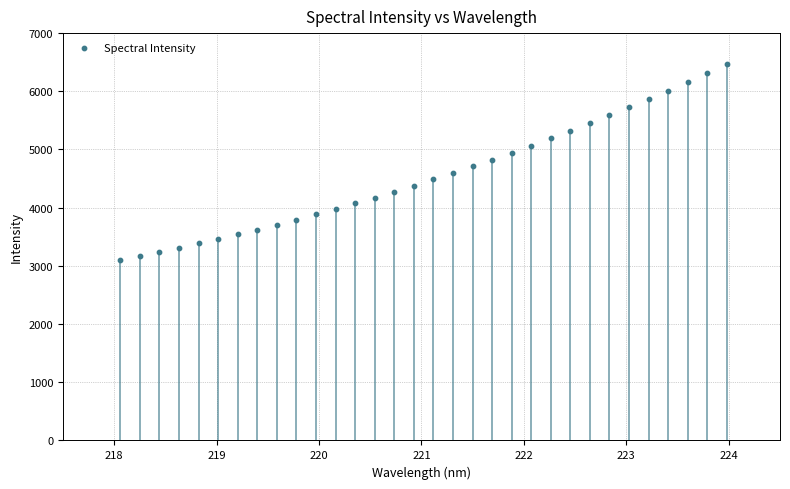

What is the range of Y values (max minus min)?

3356.2